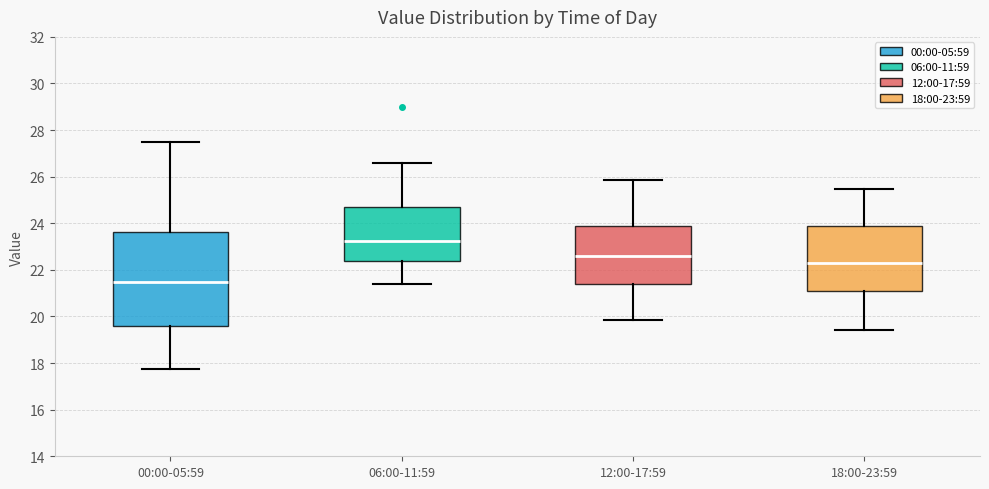

Reading left to right, read every box against the y-axis: the position of its median line, the range the box covers, and the ends of its whiskers. The values are not printed on the chart, so give them approximately, as read against the axis.

00:00-05:59: median 21.4, box 19.6 to 23.6, whiskers 17.8 to 27.4
06:00-11:59: median 23.2, box 22.4 to 24.6, whiskers 21.4 to 26.6
12:00-17:59: median 22.6, box 21.4 to 23.8, whiskers 19.8 to 25.8
18:00-23:59: median 22.2, box 21.2 to 23.8, whiskers 19.4 to 25.4